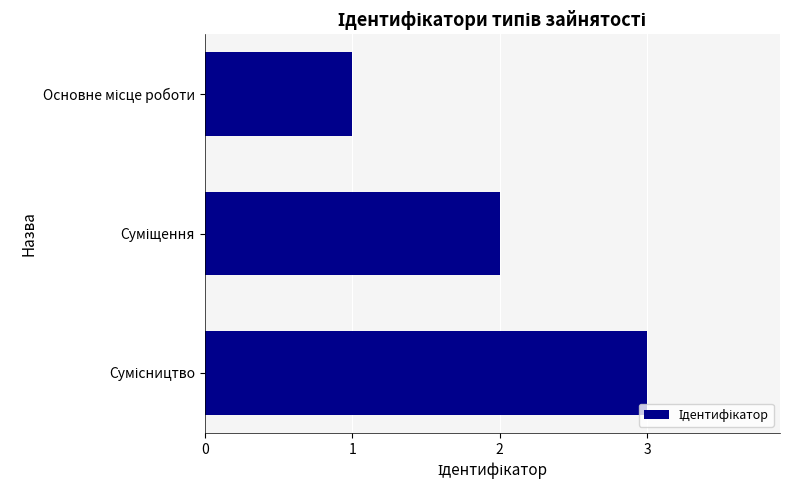

What is the maximum value shown in the chart?

3